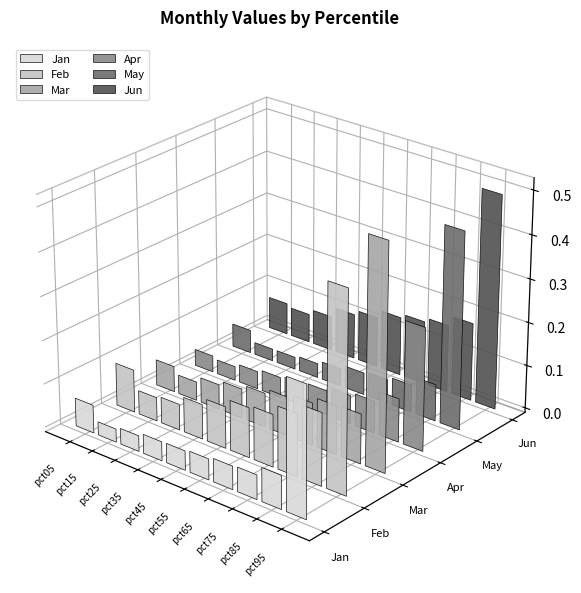

Are the bars grouped side by side (vs. stacked)?

Yes